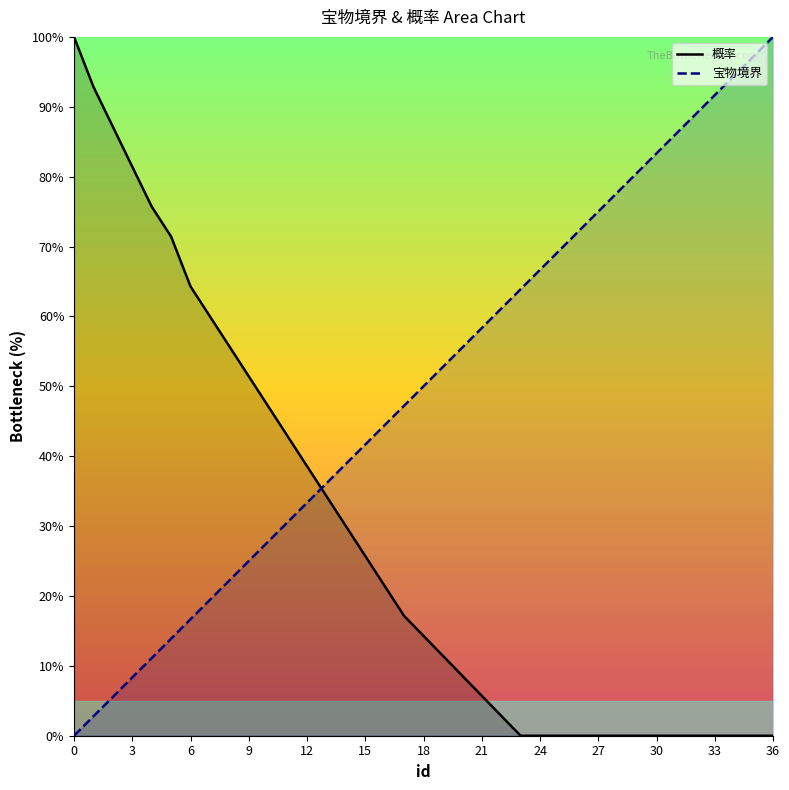

Reading right to left, list all the values displayed in this chart.

概率: 0.0	0.0	0.0	0.0	0.0	0.0	0.0	0.0	0.0	0.0	0.0	0.0	0.0	0.0	2.9	5.7	8.6	11.4	14.3	17.1	21.4	25.7	30.0	34.3	38.6	42.9	47.1	51.4	55.7	60.0	64.3	71.4	75.7	81.4	87.1	92.9	100.0
宝物境界: 100.0	97.2	94.4	91.7	88.9	86.1	83.3	80.6	77.8	75.0	72.2	69.4	66.7	63.9	61.1	58.3	55.6	52.8	50.0	47.2	44.4	41.7	38.9	36.1	33.3	30.6	27.8	25.0	22.2	19.4	16.7	13.9	11.1	8.3	5.6	2.8	0.0